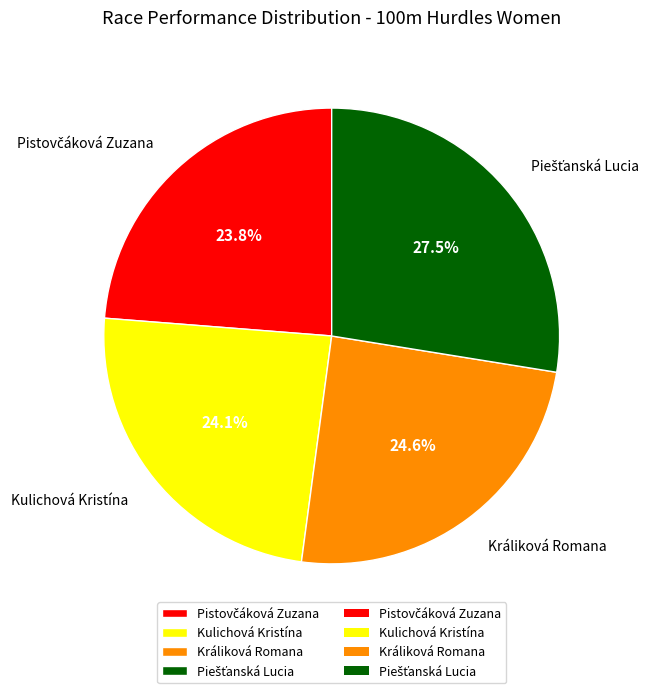

Combined, do Králiková Romana and Kulichová Kristína account for over 50%?

No